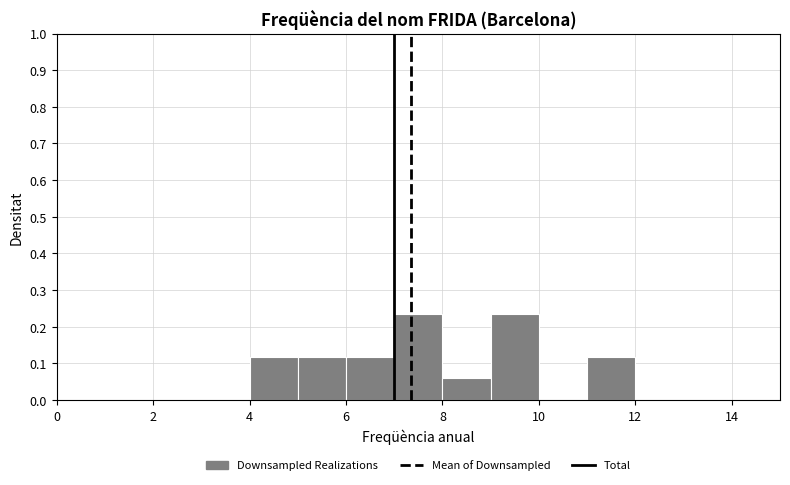

Reading left to right, transcribe this chart: for each bar, give the range it covers on the x-axis and its height. The values are not printed on the chart, so give them approximately, as read against the axis.

4 to 5: 0.12
5 to 6: 0.12
6 to 7: 0.12
7 to 8: 0.24
8 to 9: 0.06
9 to 10: 0.24
10 to 11: 0
11 to 12: 0.12